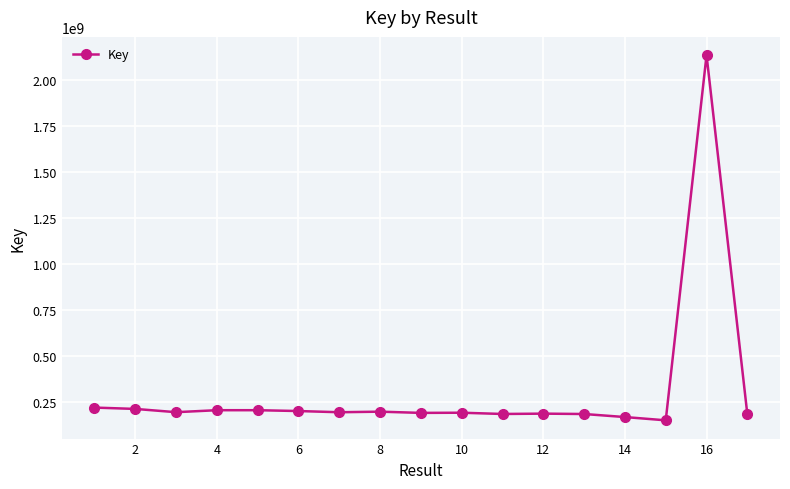

What is the difference between the maximum and minimum values?

1981734788